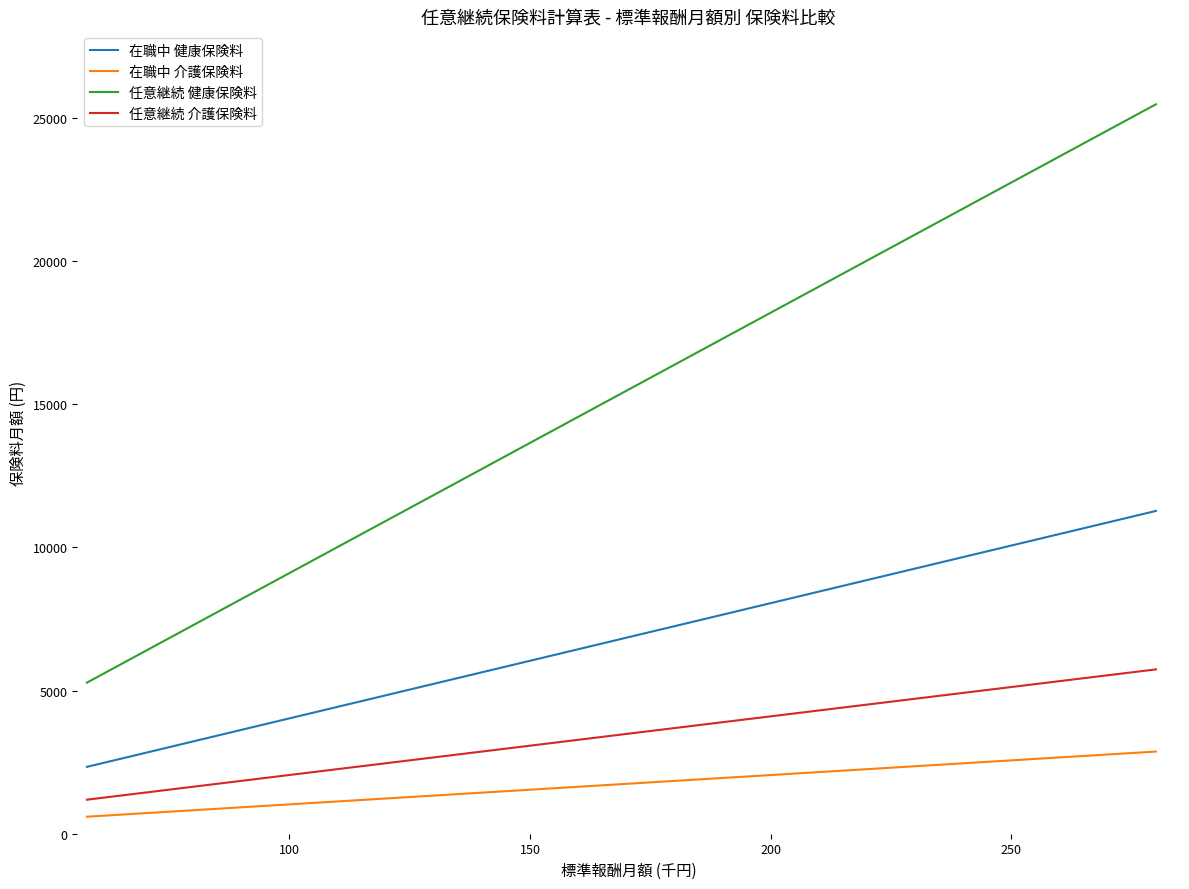

Count the number of categories in the chart.

21